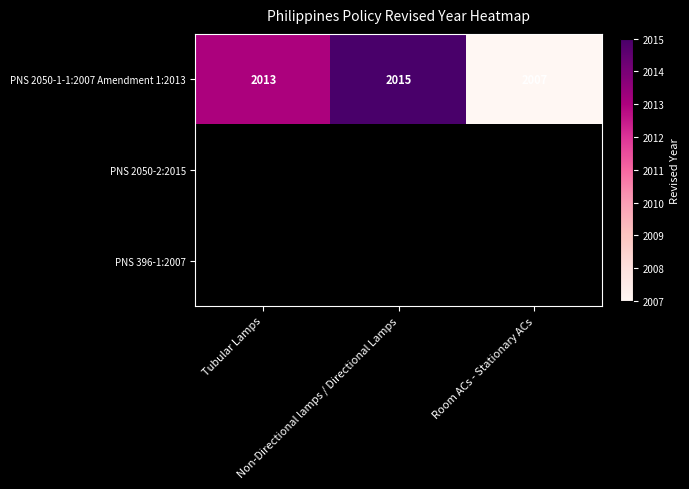

Which series has the largest range (max minus min)?

PNS 2050-1-1:2007 Amendment 1:2013